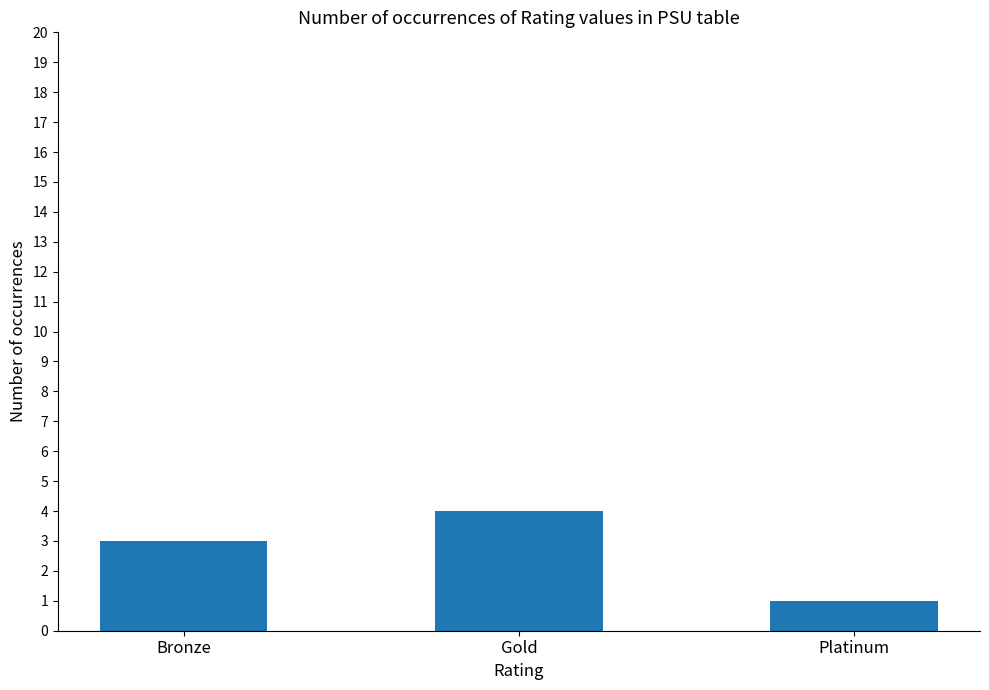

What is the label of the 1st bar from the right?

Platinum